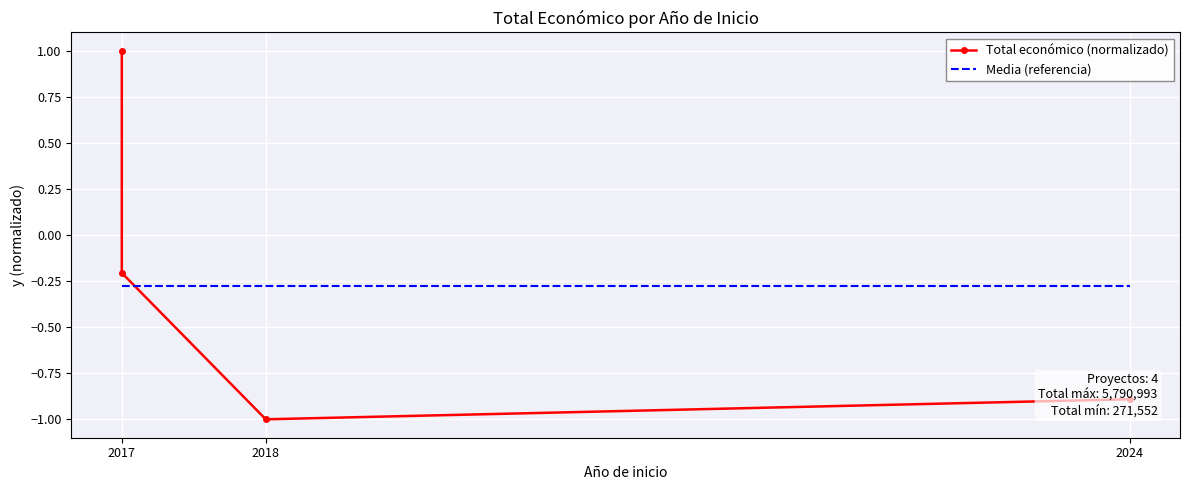

True or false: Media (referencia) has a value of -0.3 at 2017.

True